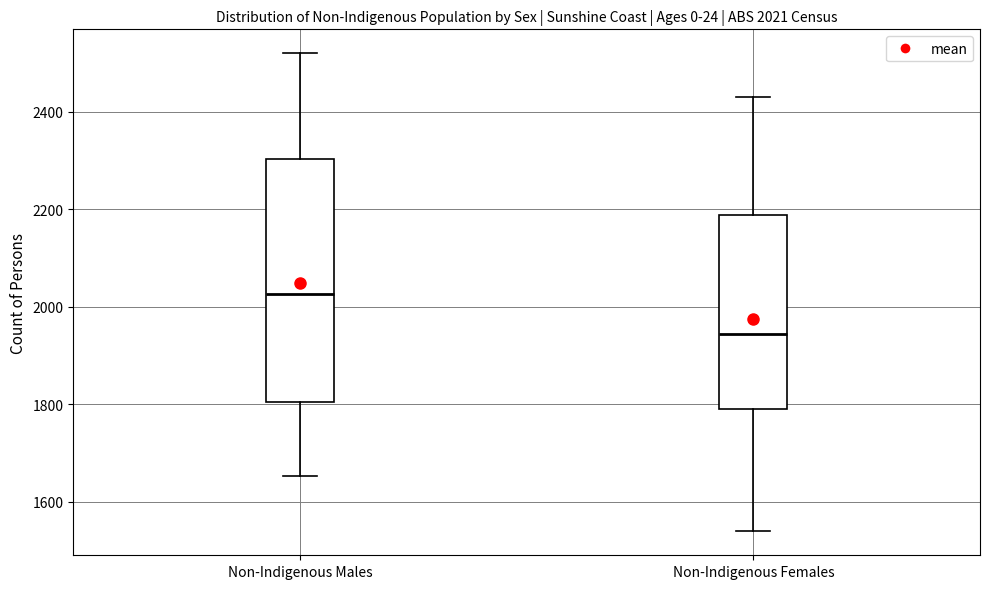

Which box is the tallest, from its lower edge to its upper edge?

Non-Indigenous Males